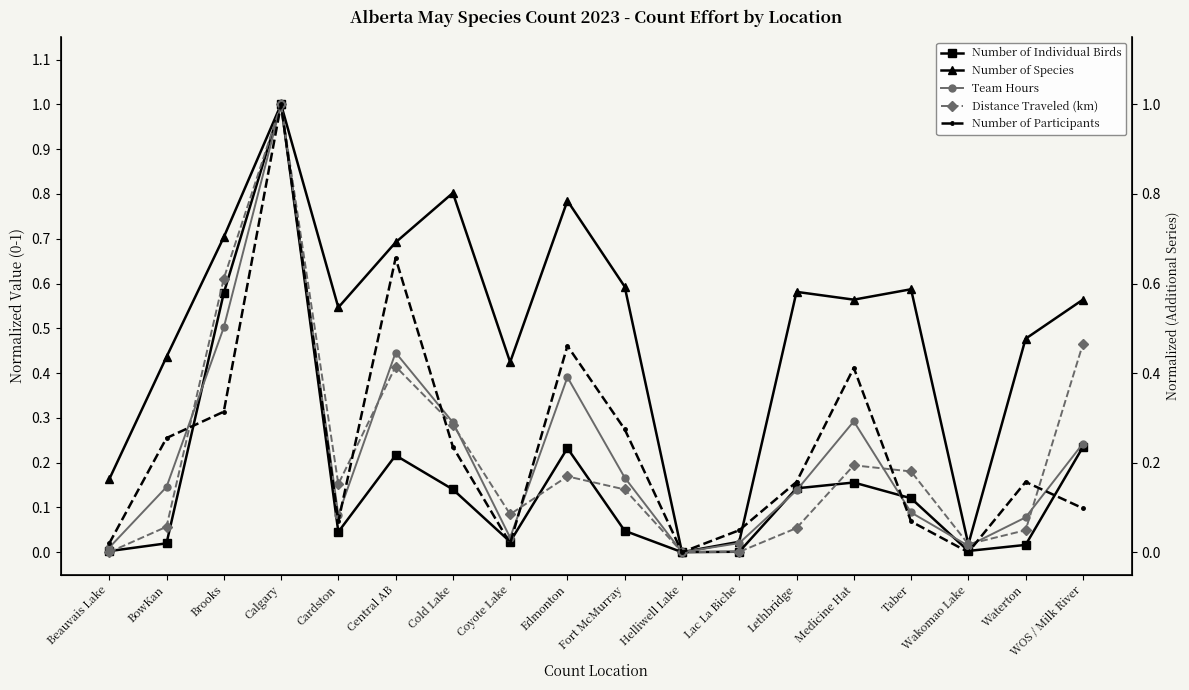

What is the total value across all series at Taber?

1.0